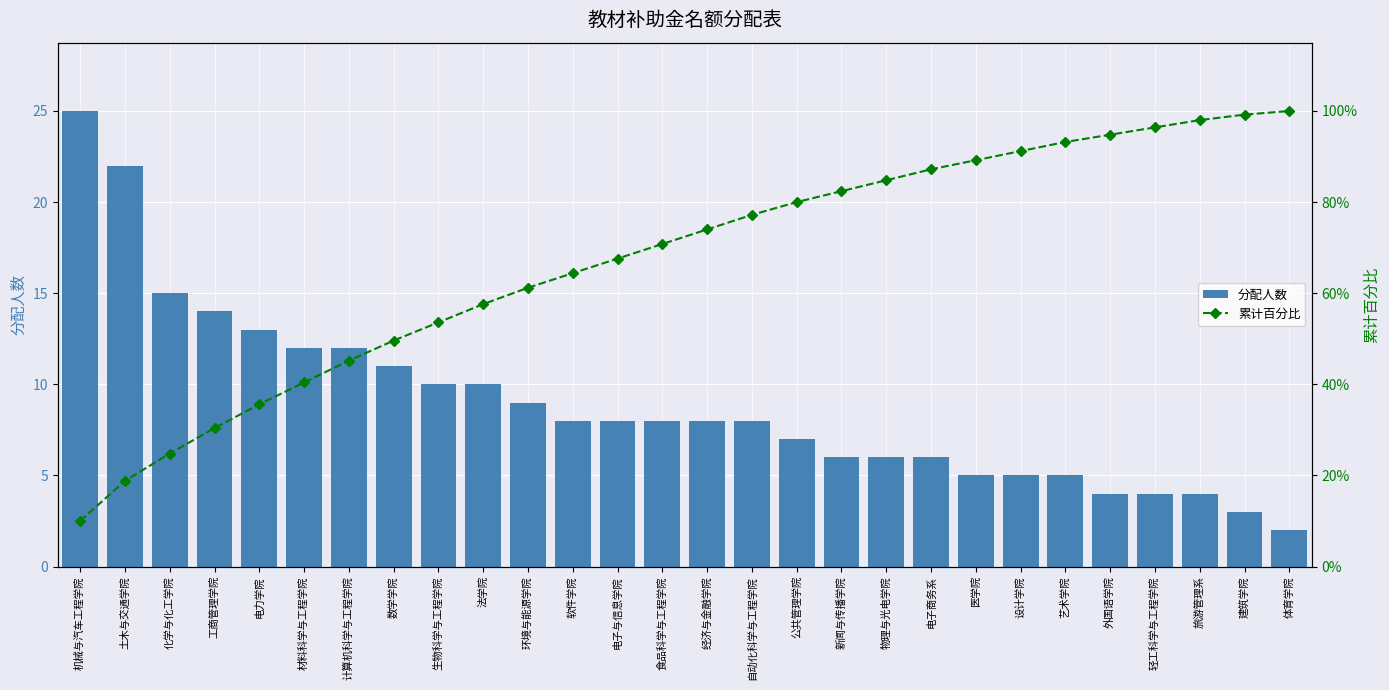

What is the total value across all series at 机械与汽车工程学院?

35.0